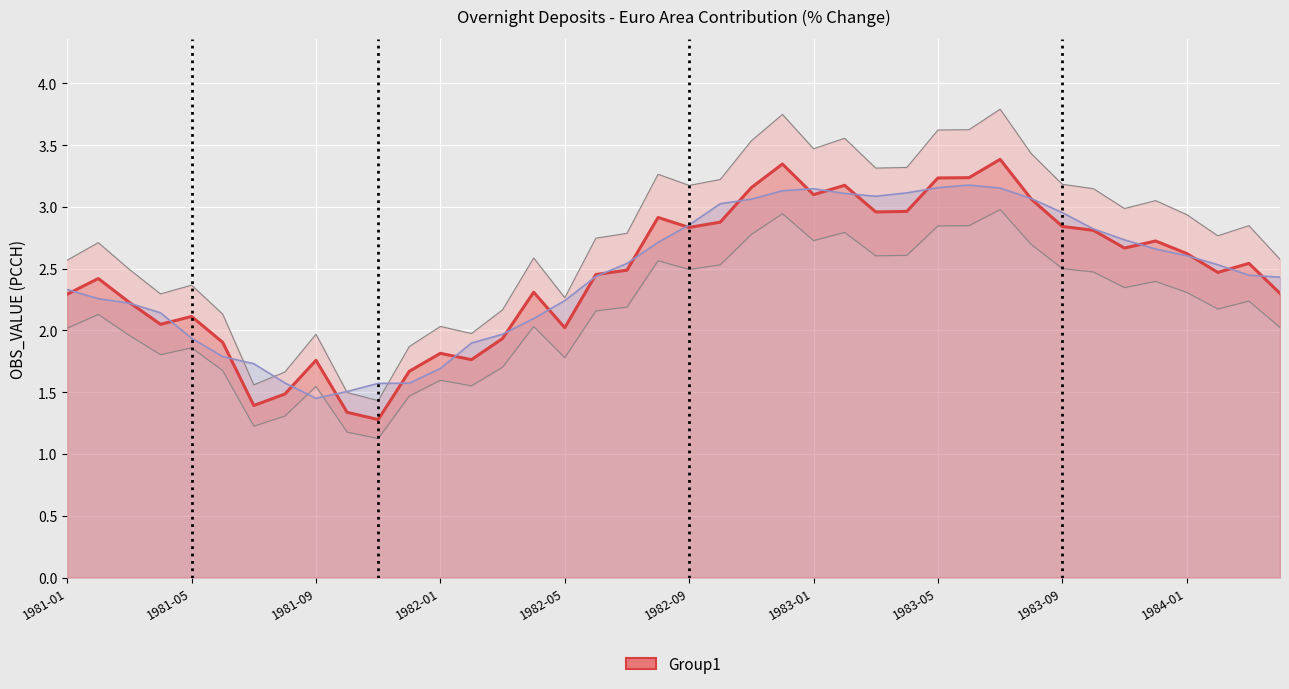

In OBS_VALUE, how many points are lower than both neighbors (excluding endpoints)?

10